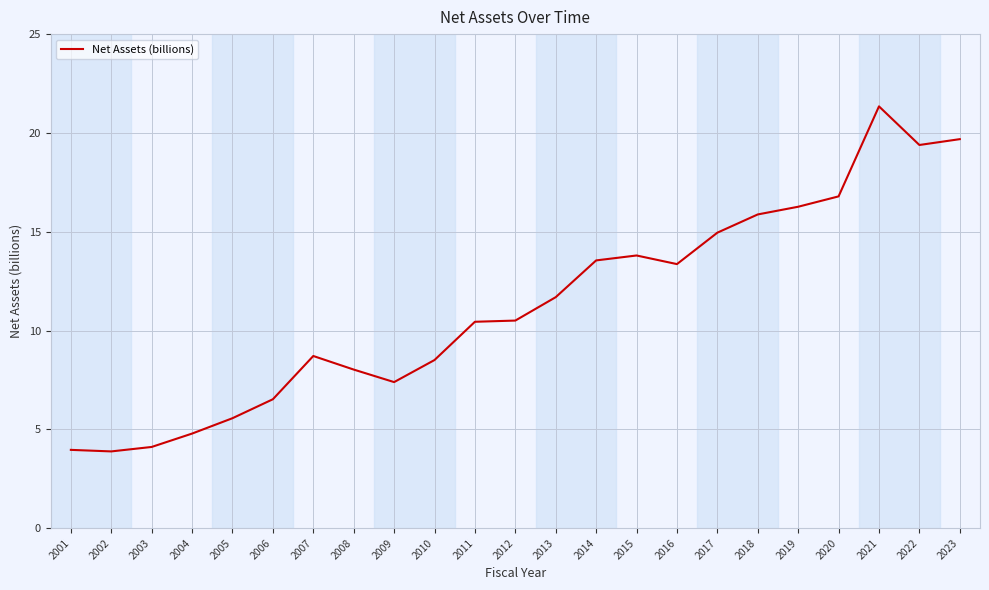

What is the change in value from 2008 to 2019?

+8.2